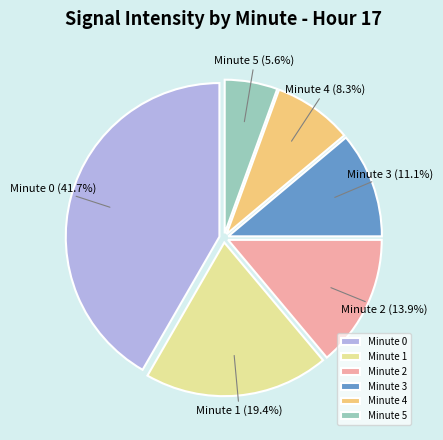

What is the ratio of the value at Minute 0 to the value at Minute 2?

3.0